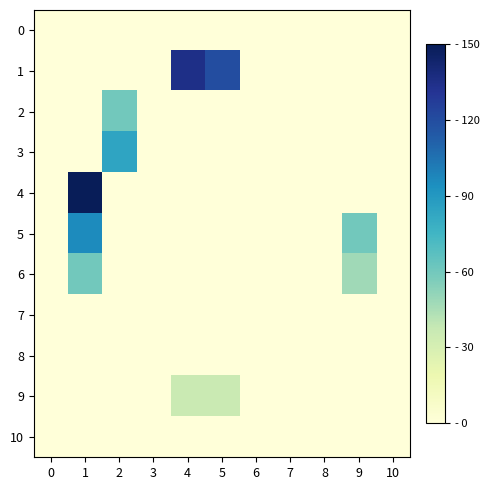

Which series has the largest total across all categories?

1